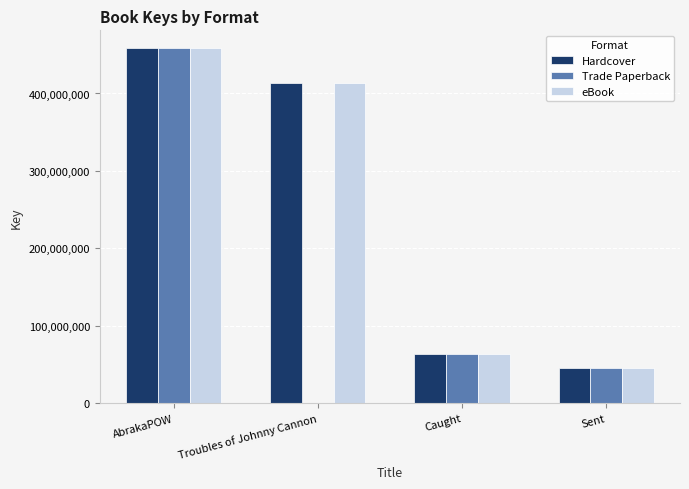

Which category has the highest value in the Trade Paperback series?

AbrakaPOW